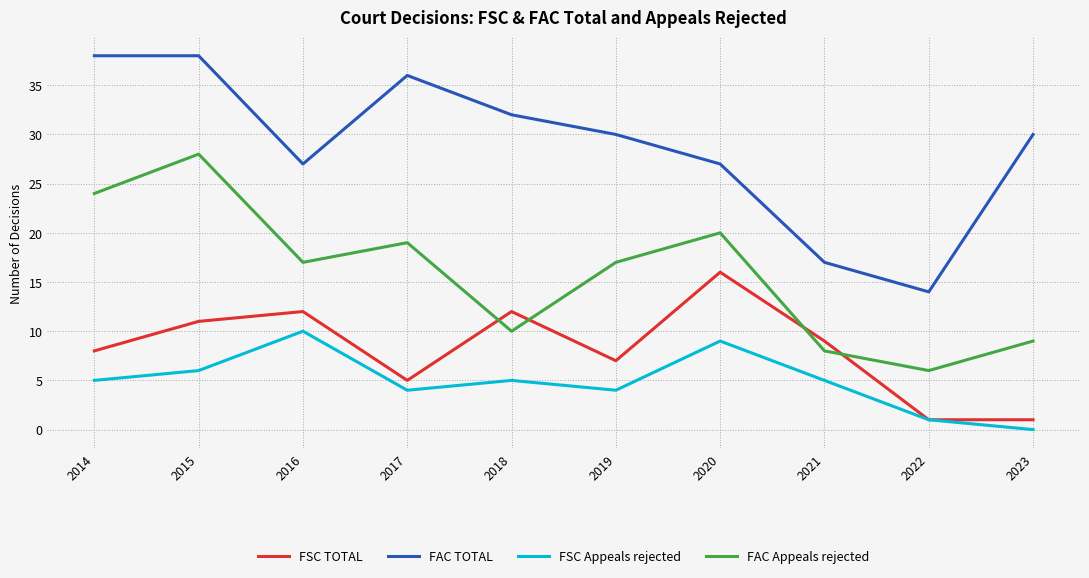

Is it true that FSC TOTAL equals 1 at 2022?

True